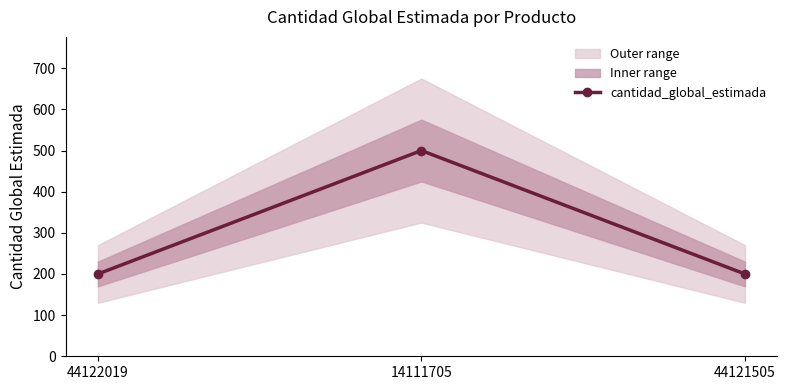

What position from the left is 44121505?

3